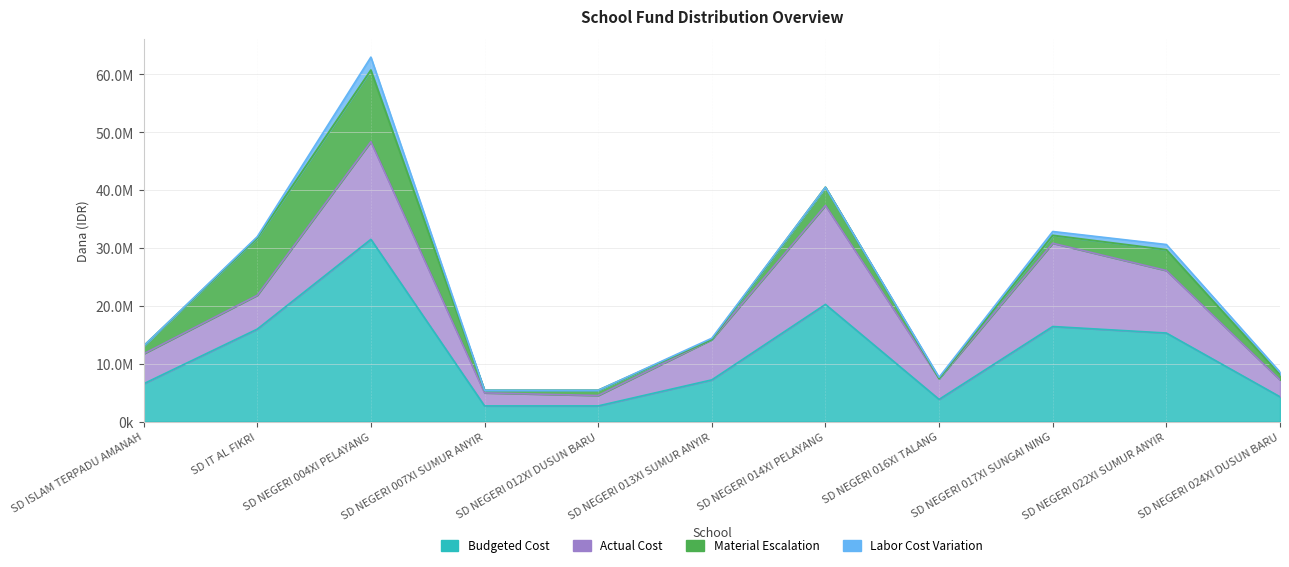

Rank the series by their average value, from highest to lowest.

Budgeted Cost, Actual Cost, Material Escalation, Labor Cost Variation